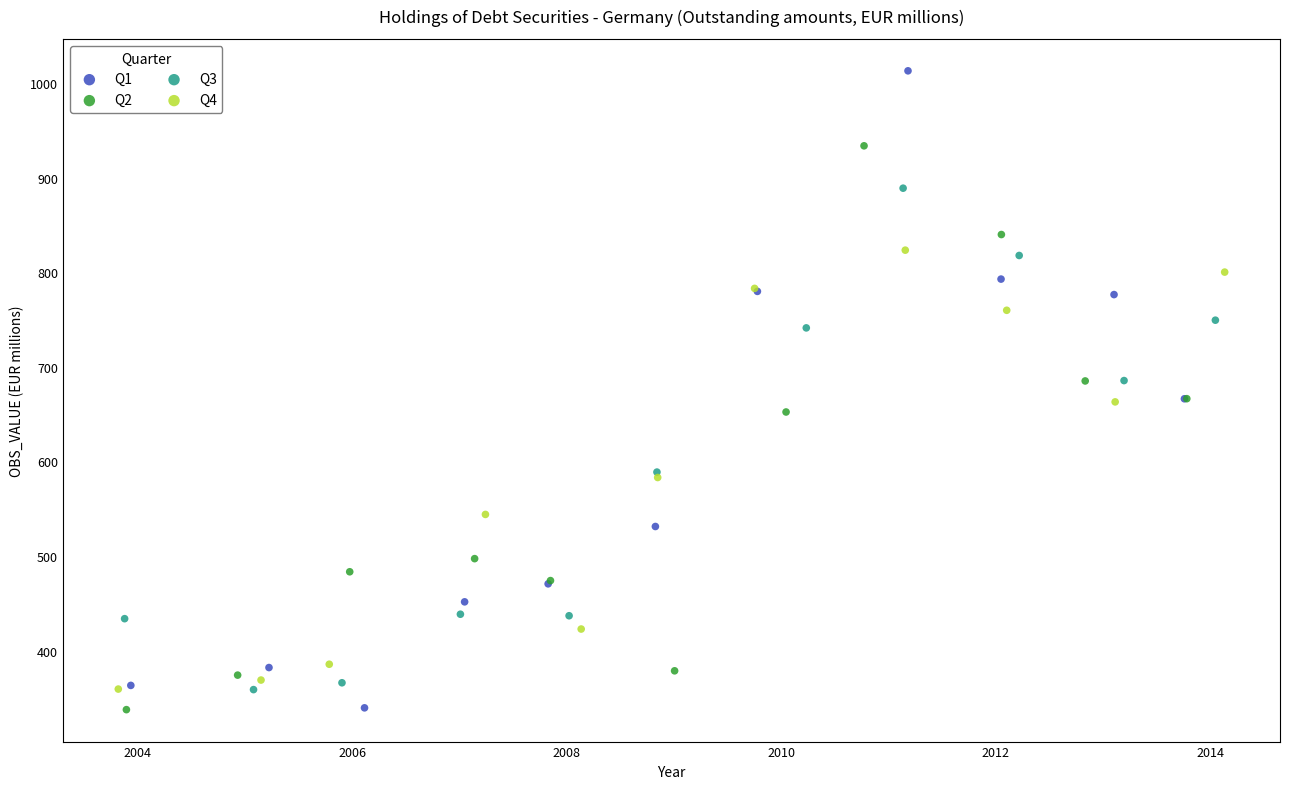

Which series has the widest spread of Y values?

Q1